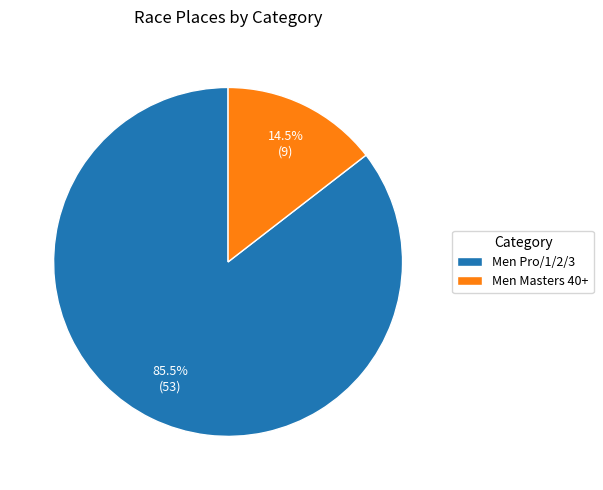

To the nearest percent, what is the combined percentage of Men Masters 40+ and Men Pro/1/2/3?

100%